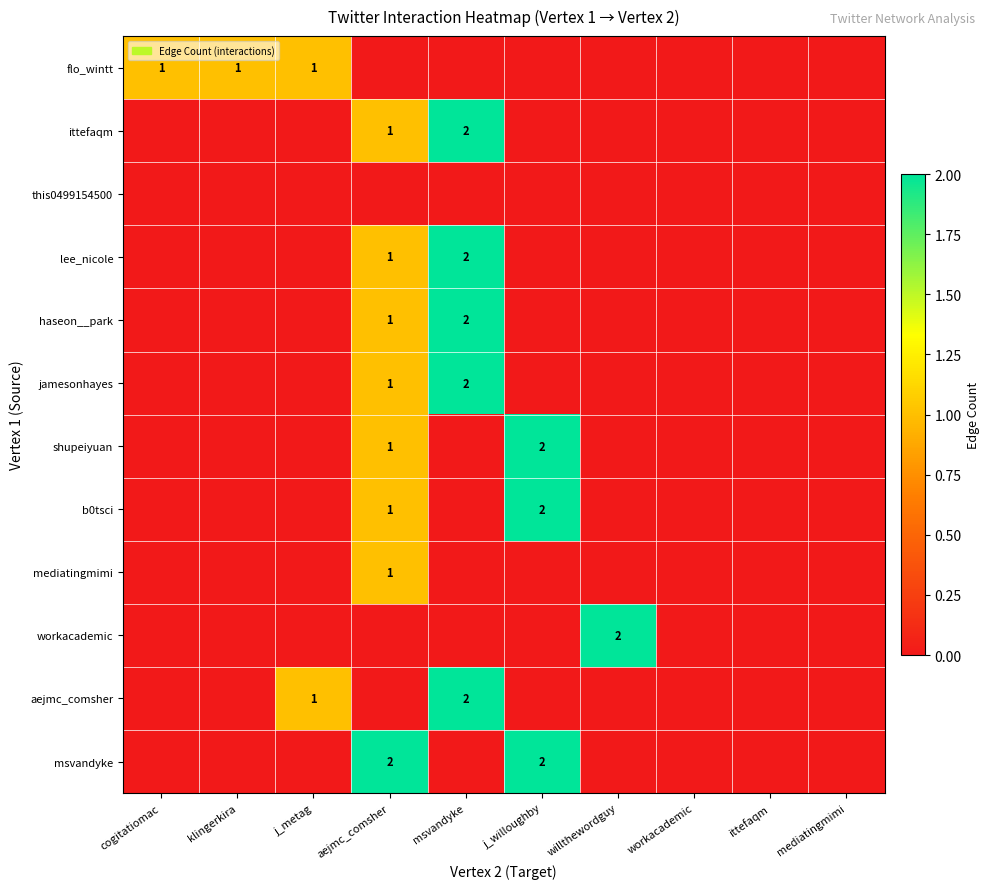

The msvandyke series shows -1 at klingerkira. True or false?

False